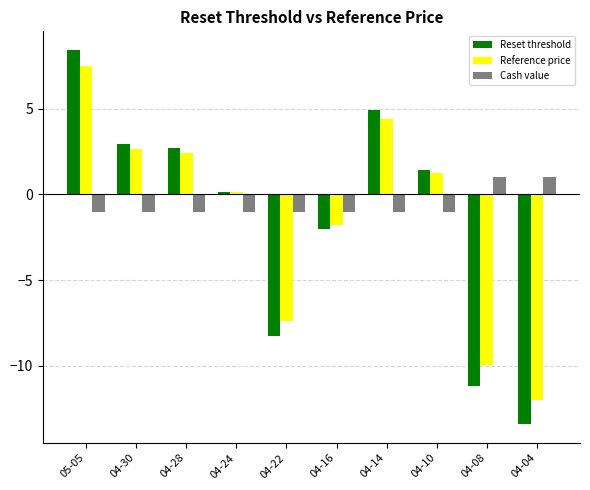

How many categories are shown in the chart?

10